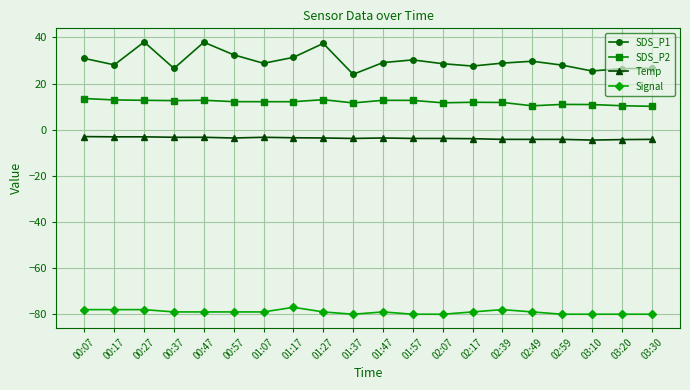

True or false: Temp and Signal intersect in this chart.

False